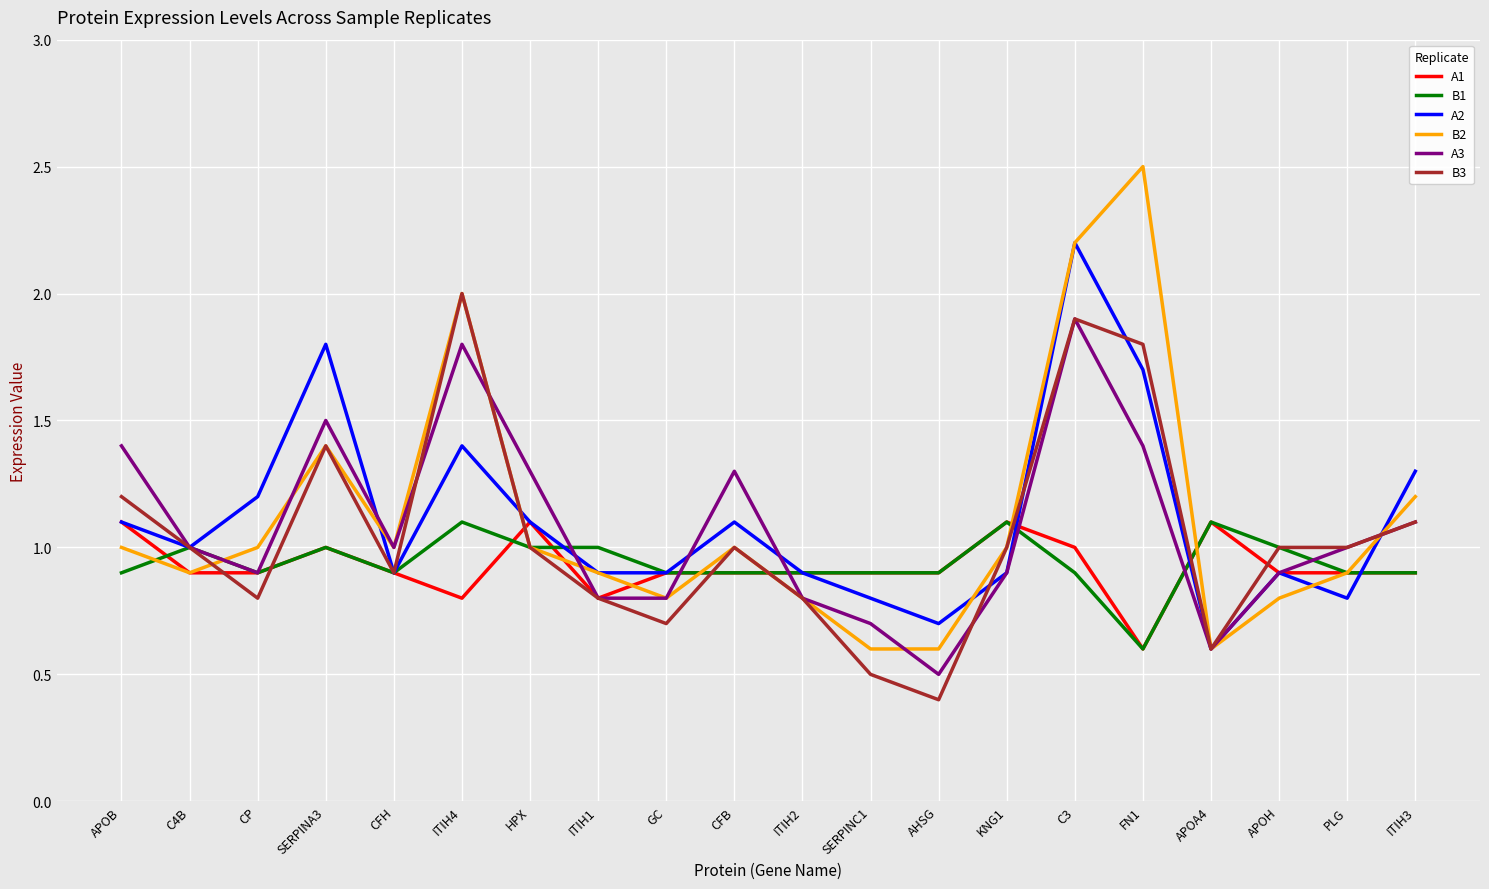

What position from the left is SERPINA3?

4